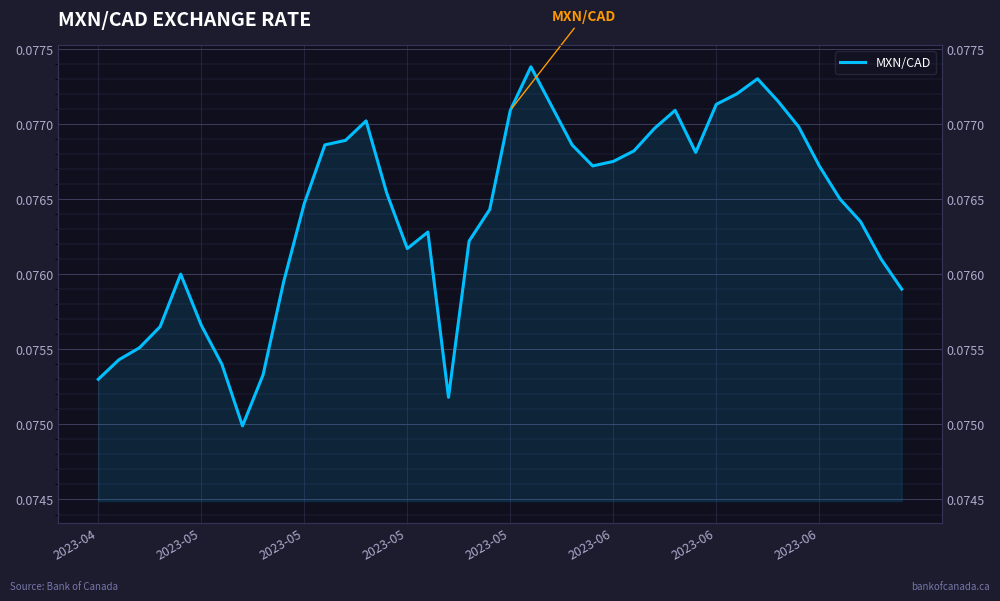

How many interior local valleys (lower than both neighbors) does the data have?

5